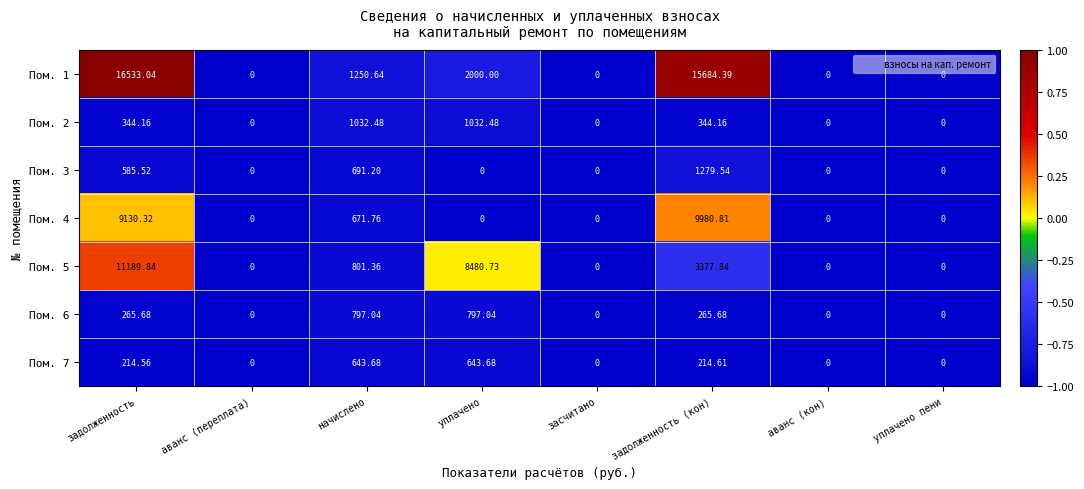

At which category is the sum across all series the highest?

задолженность